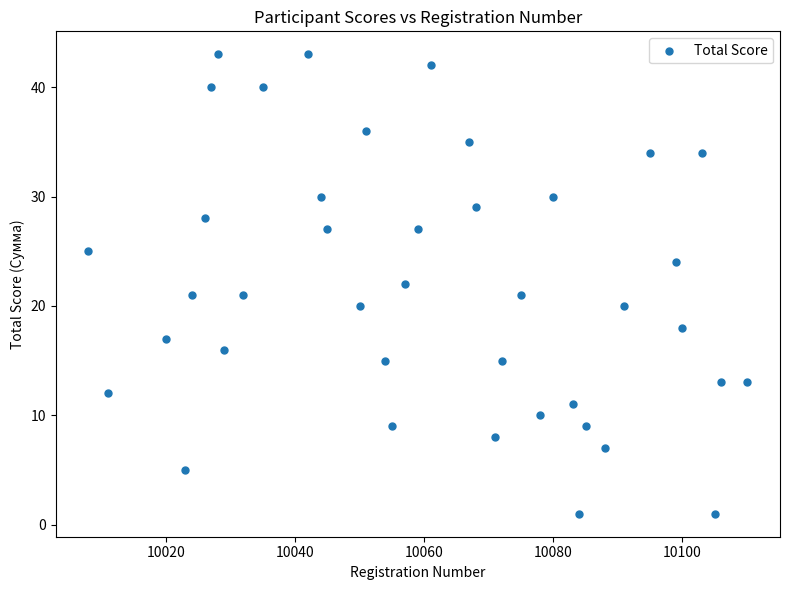

What is the range of Y values (max minus min)?

42